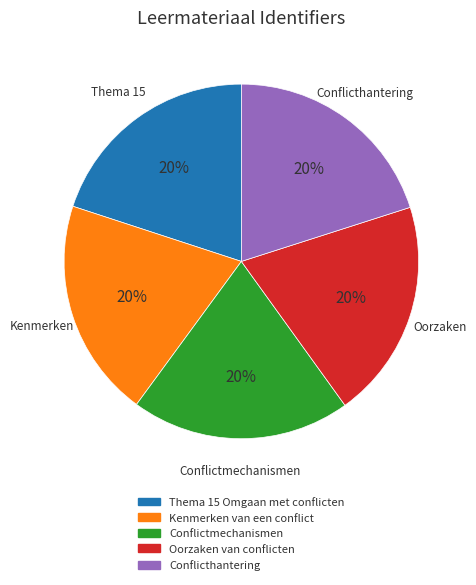

What is the ratio of the value at Thema 15 Omgaan met conflicten to the value at Oorzaken van conflicten?

1.0